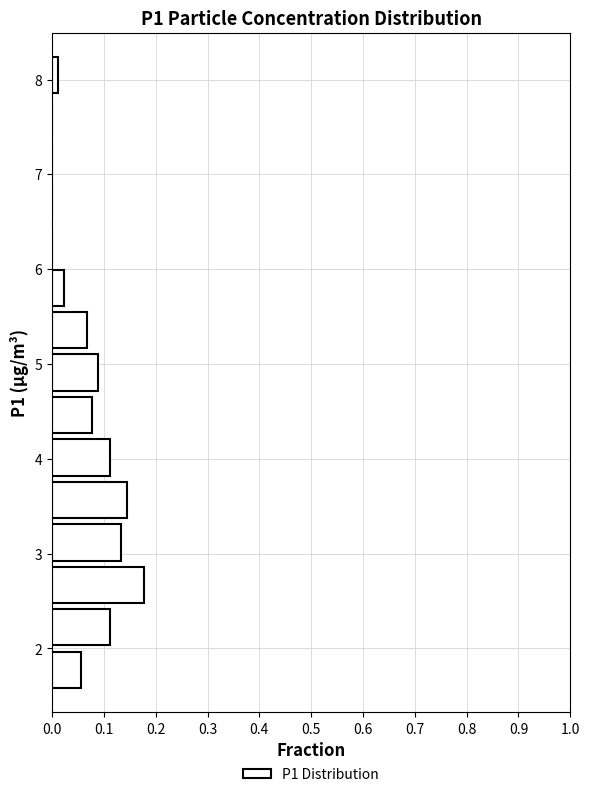

Which range on the y-axis has the longest bar?

2.4 to 2.9